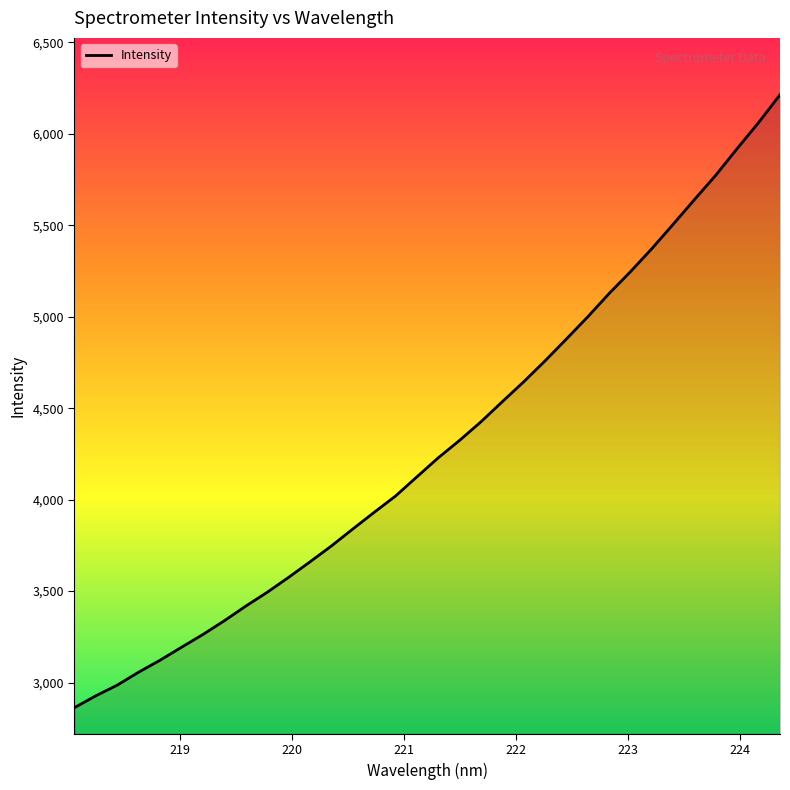

What is the difference between the maximum and minimum values?

3349.7